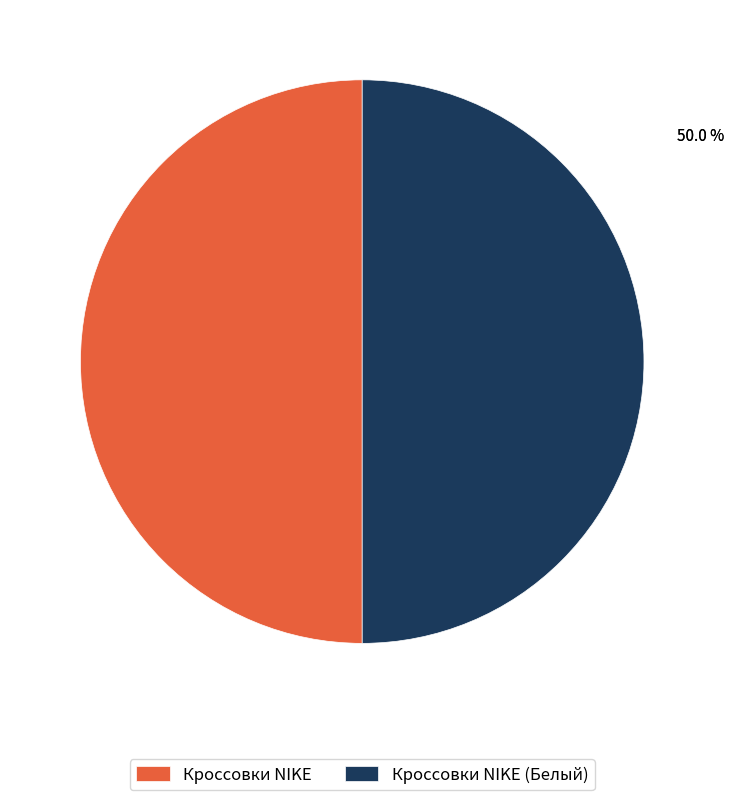

Do Кроссовки NIKE and Кроссовки NIKE (Белый) together represent more than half of the pie?

Yes